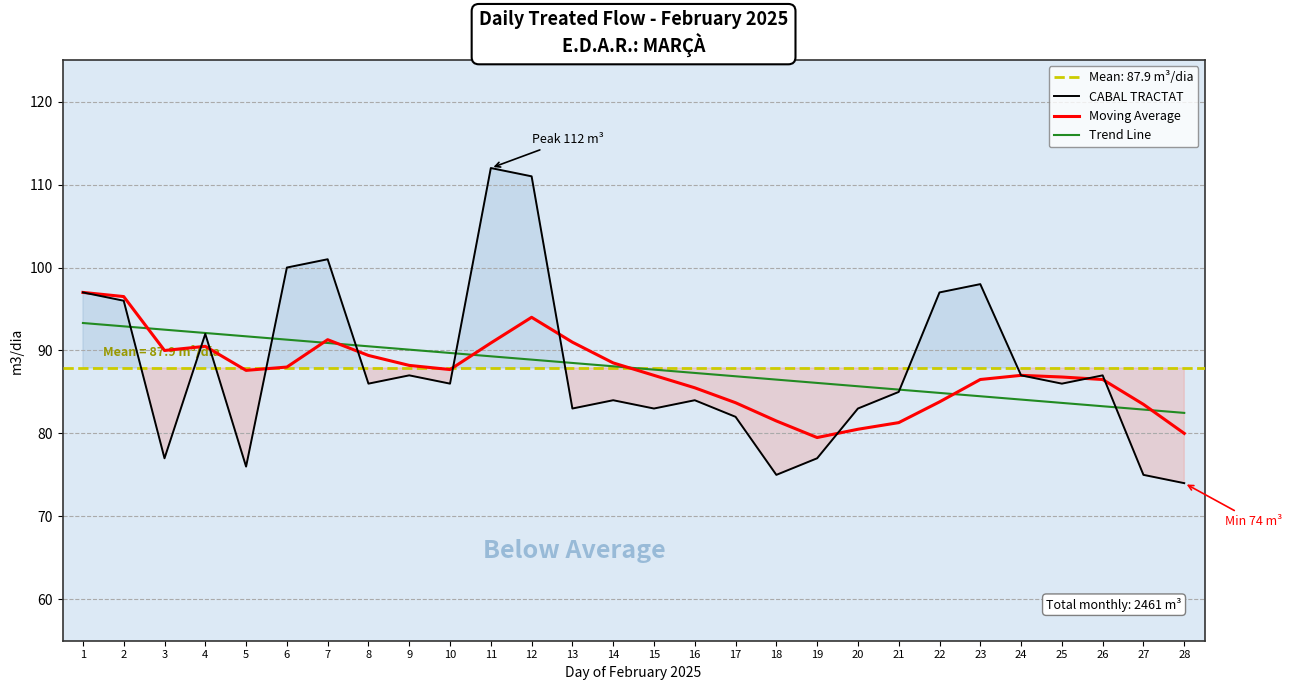

What is the approximate value of CABAL TRACTAT at 23?

98.0